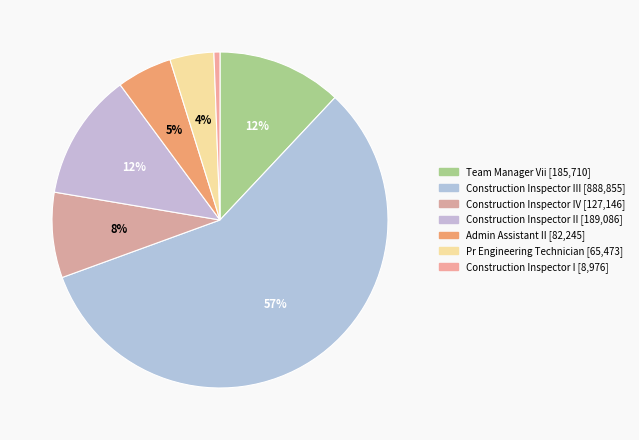

What is the smallest slice in the pie chart?

Construction Inspector I